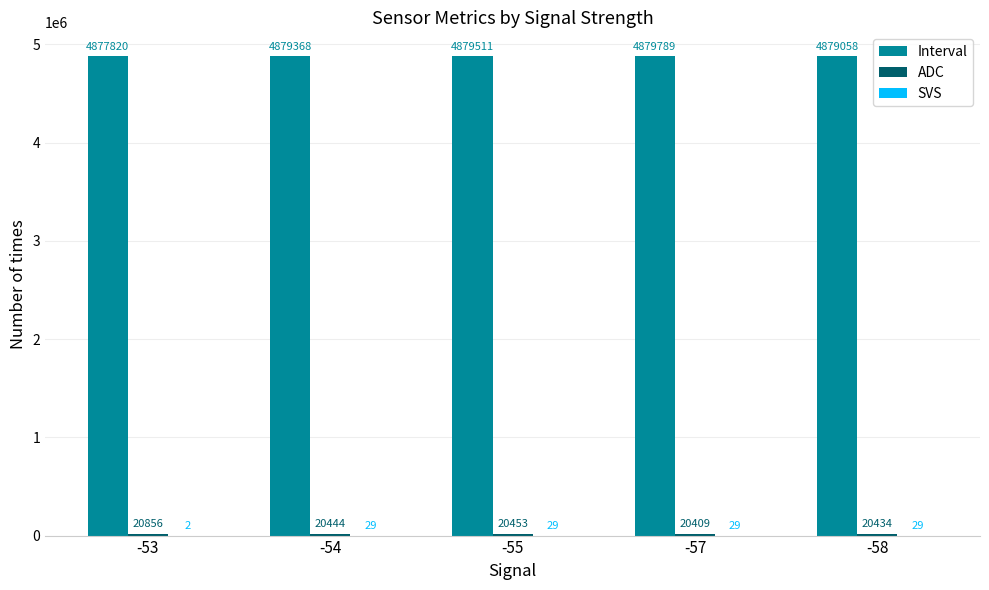

Which series changed the most between -54 and -57?

Interval